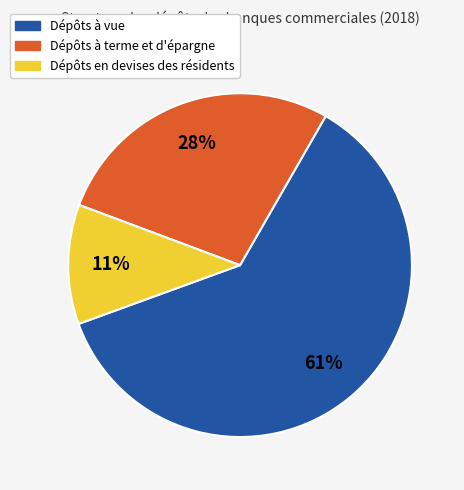

To the nearest percent, what is the combined percentage of Dépôts à vue and Dépôts en devises des résidents?

72%